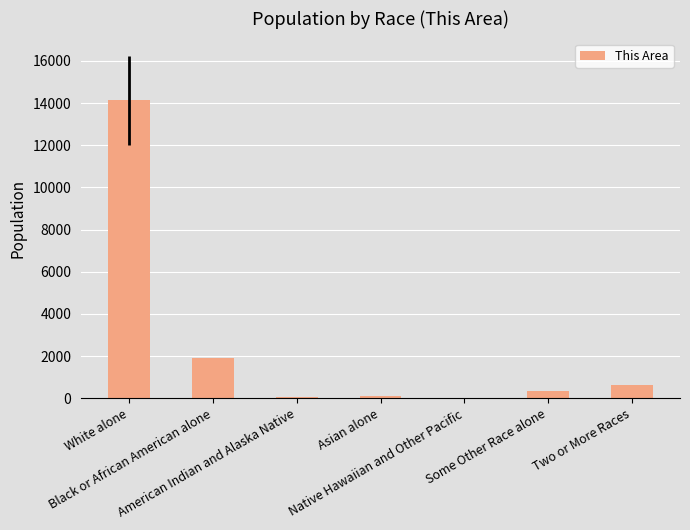

True or false: the data shows 46 at American Indian and Alaska Native.

True